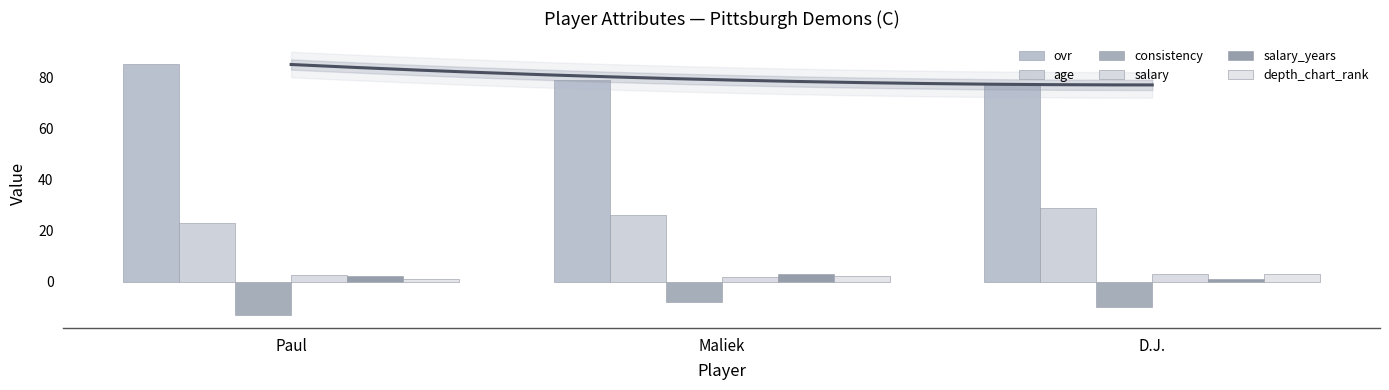

What is the label of the 1st bar from the left?

Paul